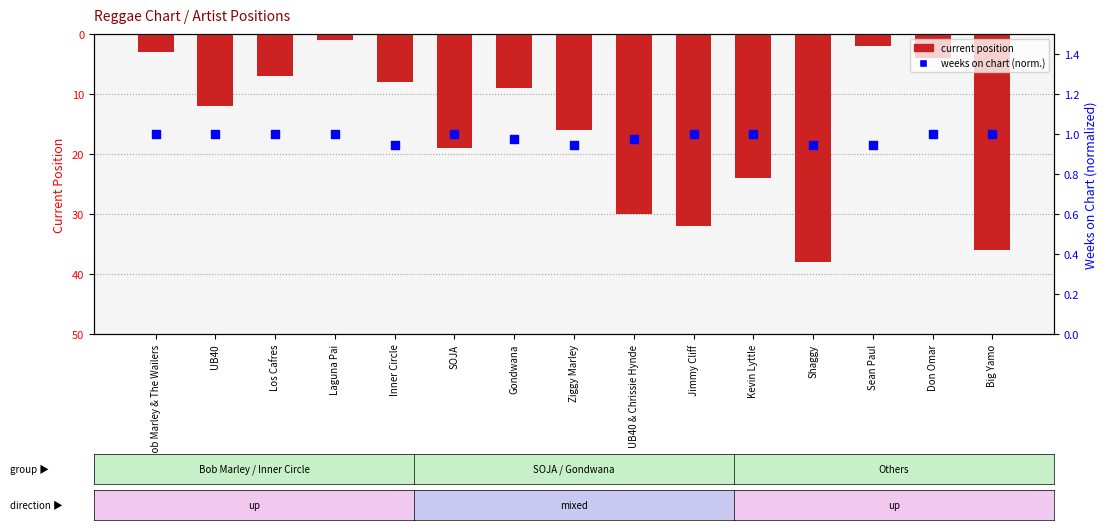

What are all the series names shown in the legend?

current position, weeks on chart (normalized)